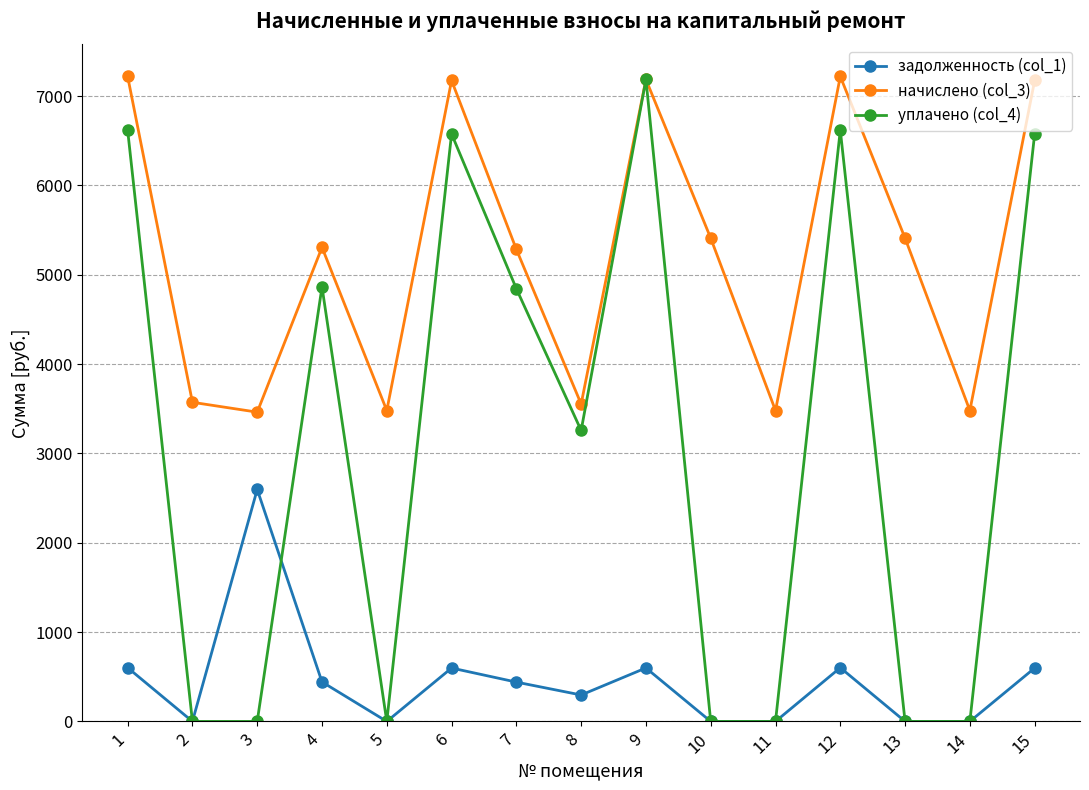

Rank the series by their average value, from lowest to highest.

задолженность (col_1), уплачено (col_4), начислено (col_3)